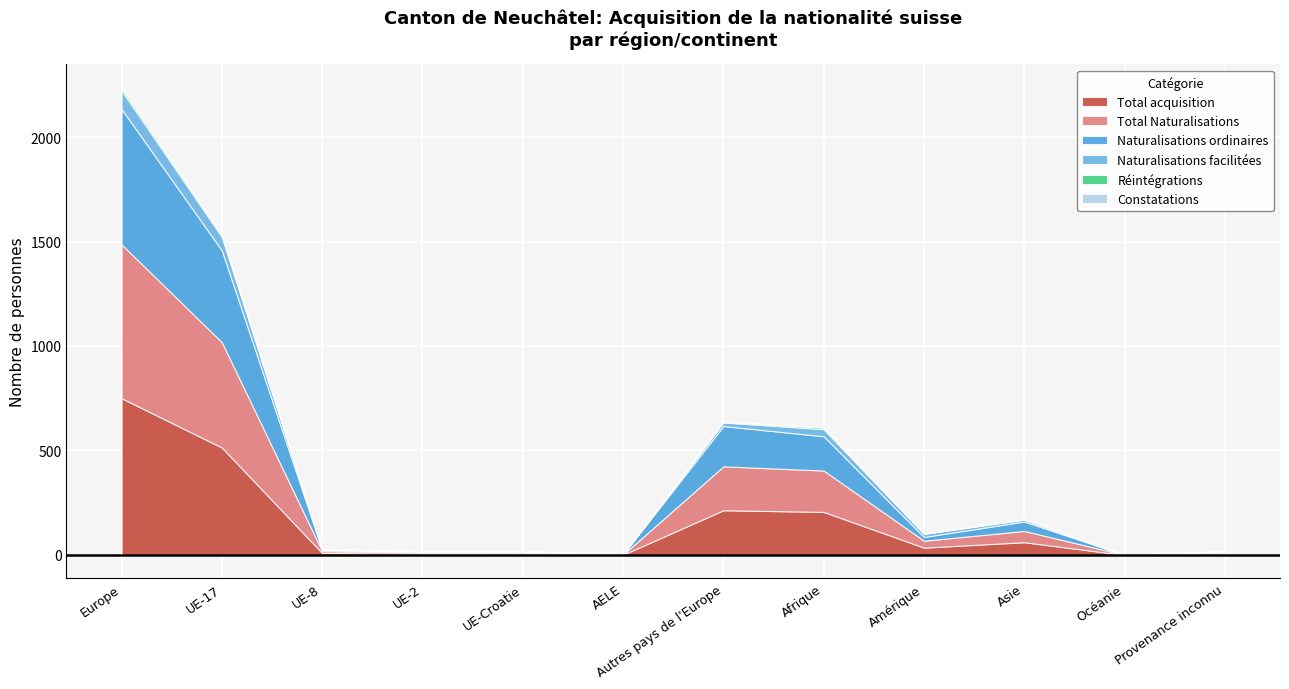

Reading left to right, transcribe all the data shown in this chart.

Total acquisition: Europe=750	UE-17=514	UE-8=9	UE-2=6	UE-Croatie=6	AELE=1	Autres pays de l'Europe=214	Afrique=206	Amérique=35	Asie=61	Océanie=0	Provenance inconnu=6
Total Naturalisations: Europe=736	UE-17=504	UE-8=9	UE-2=6	UE-Croatie=6	AELE=1	Autres pays de l'Europe=210	Afrique=198	Amérique=33	Asie=54	Océanie=0	Provenance inconnu=6
Naturalisations ordinaires: Europe=648	UE-17=439	UE-8=6	UE-2=3	UE-Croatie=6	AELE=1	Autres pays de l'Europe=193	Afrique=164	Amérique=18	Asie=45	Océanie=0	Provenance inconnu=6
Naturalisations facilitées: Europe=88	UE-17=65	UE-8=3	UE-2=3	UE-Croatie=0	AELE=0	Autres pays de l'Europe=17	Afrique=34	Amérique=15	Asie=9	Océanie=0	Provenance inconnu=0
Réintégrations: Europe=13	UE-17=10	UE-8=0	UE-2=0	UE-Croatie=0	AELE=0	Autres pays de l'Europe=3	Afrique=8	Amérique=1	Asie=2	Océanie=0	Provenance inconnu=0
Constatations: Europe=1	UE-17=0	UE-8=0	UE-2=0	UE-Croatie=0	AELE=0	Autres pays de l'Europe=1	Afrique=0	Amérique=1	Asie=5	Océanie=0	Provenance inconnu=0